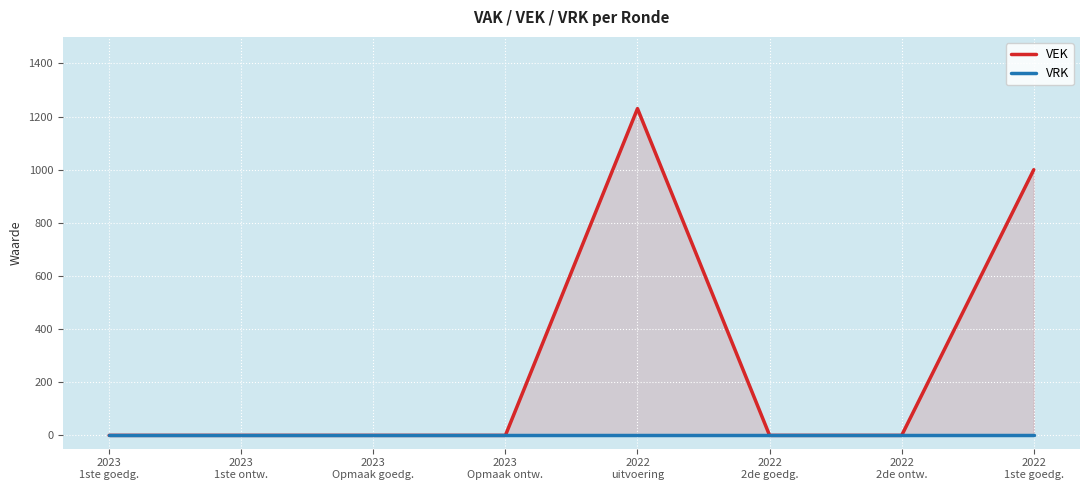

The value of VEK at 2023
1ste ontw. is 0. True or false?

True